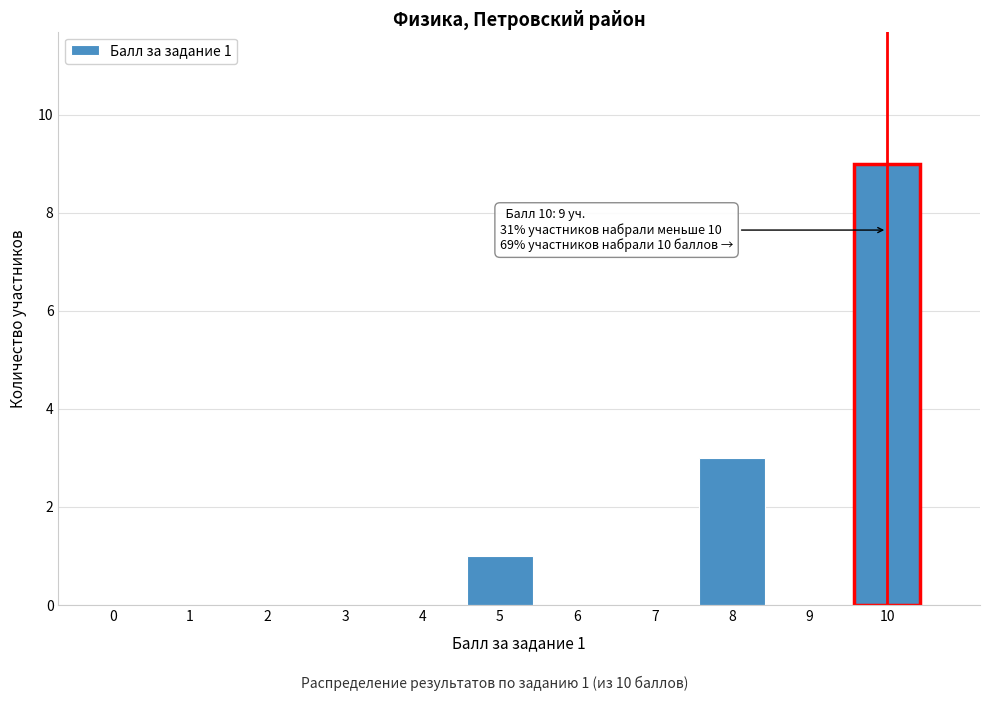

Reading left to right, what are all the values shown in this chart?

0=0	1=0	2=0	3=0	4=0	5=1	6=0	7=0	8=3	9=0	10=9